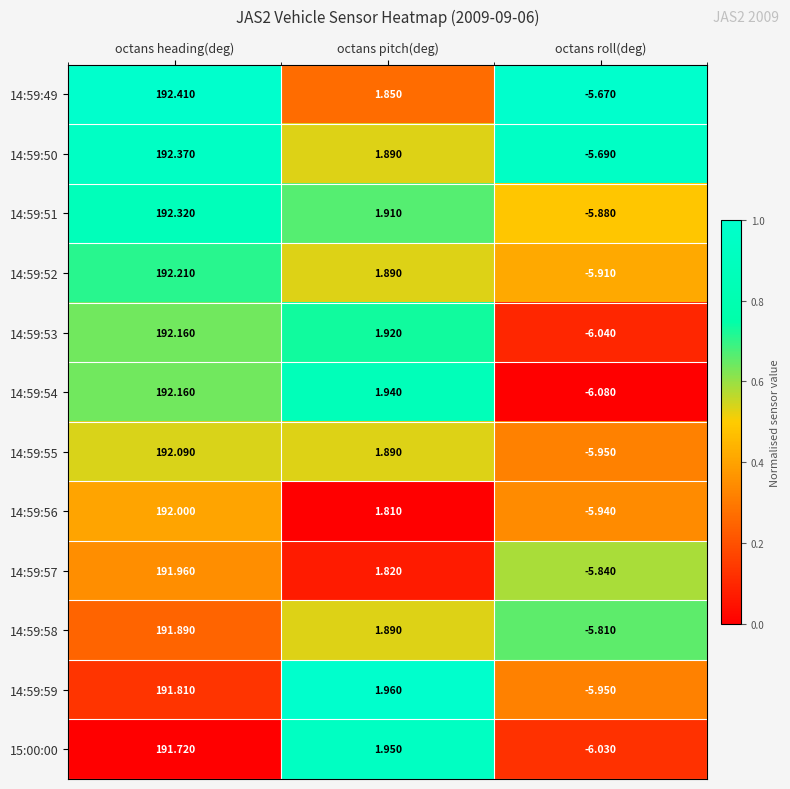

Is the value of 14:59:54 at octans heading(deg) greater than the value of 14:59:51 at octans roll(deg)?

Yes